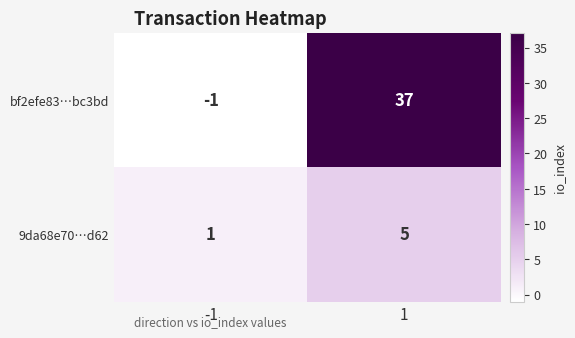

Which series changed the most between -1 and 1?

bf2efe83…bc3bd